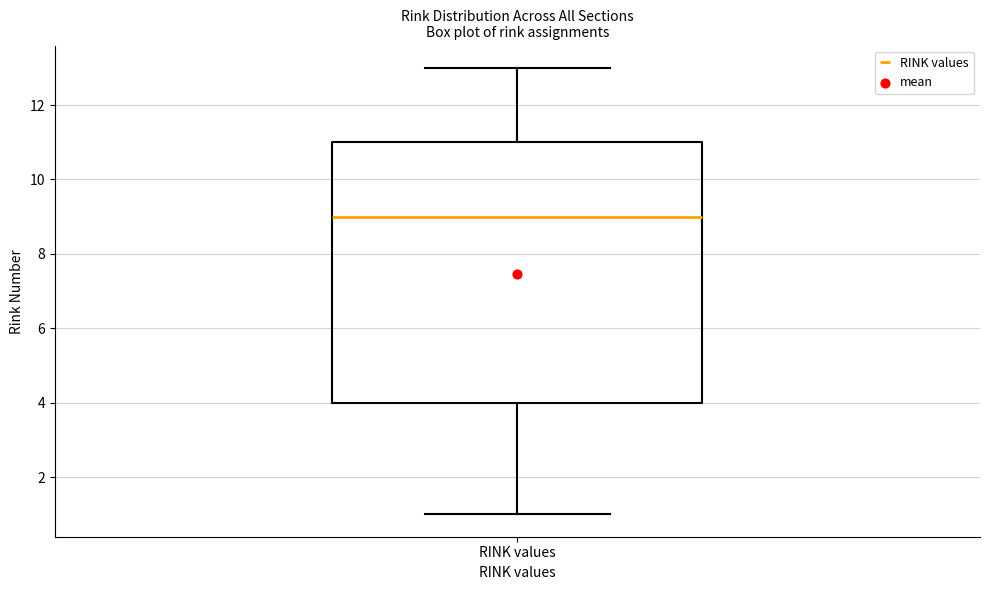

Where is the upper edge of the box for RINK values on the y-axis? The values are not printed on the chart, so give them approximately, as read against the axis.

11